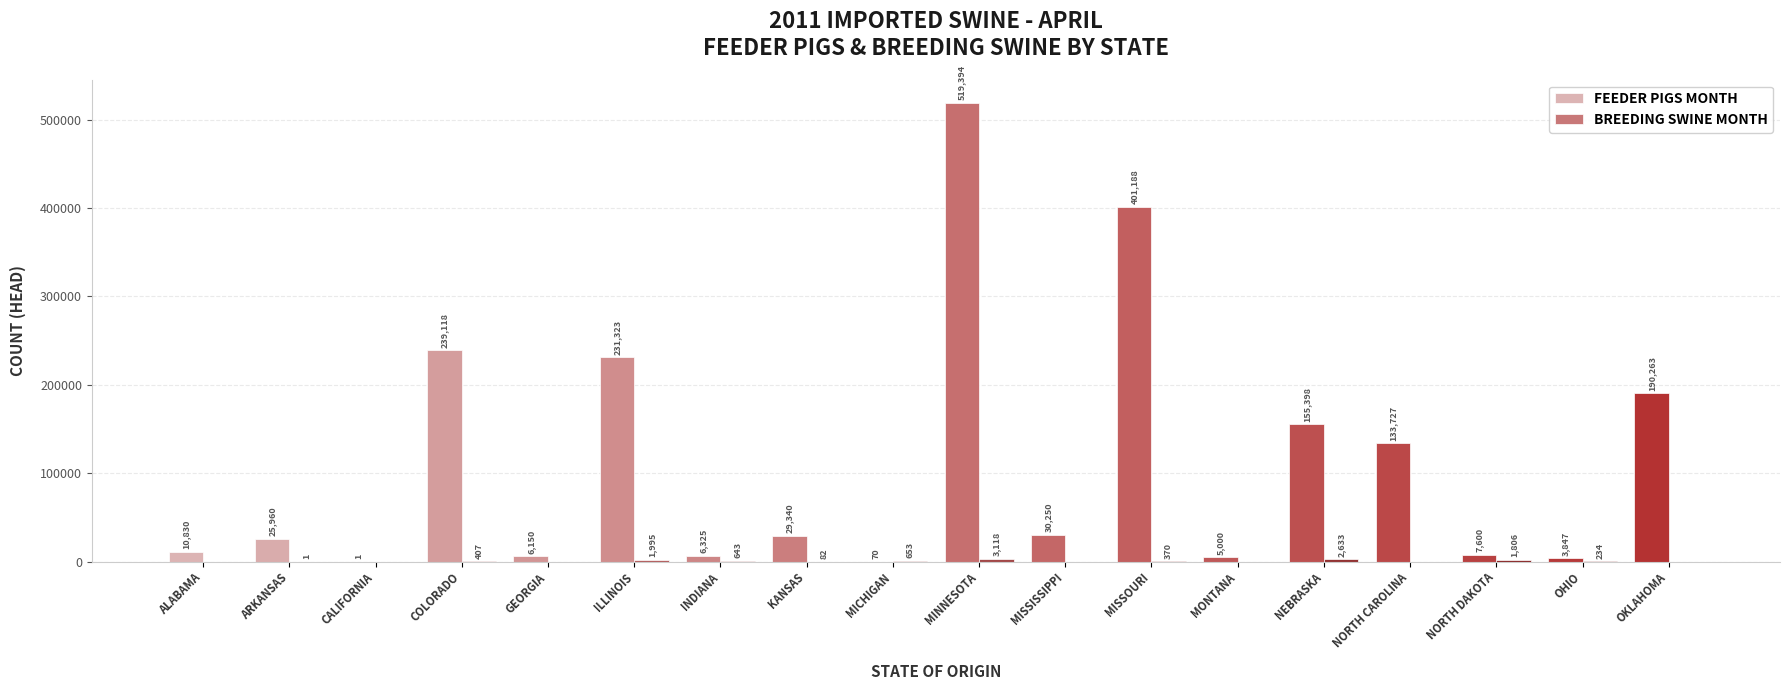

The FEEDER PIGS MONTH series shows 231323 at ILLINOIS. True or false?

True